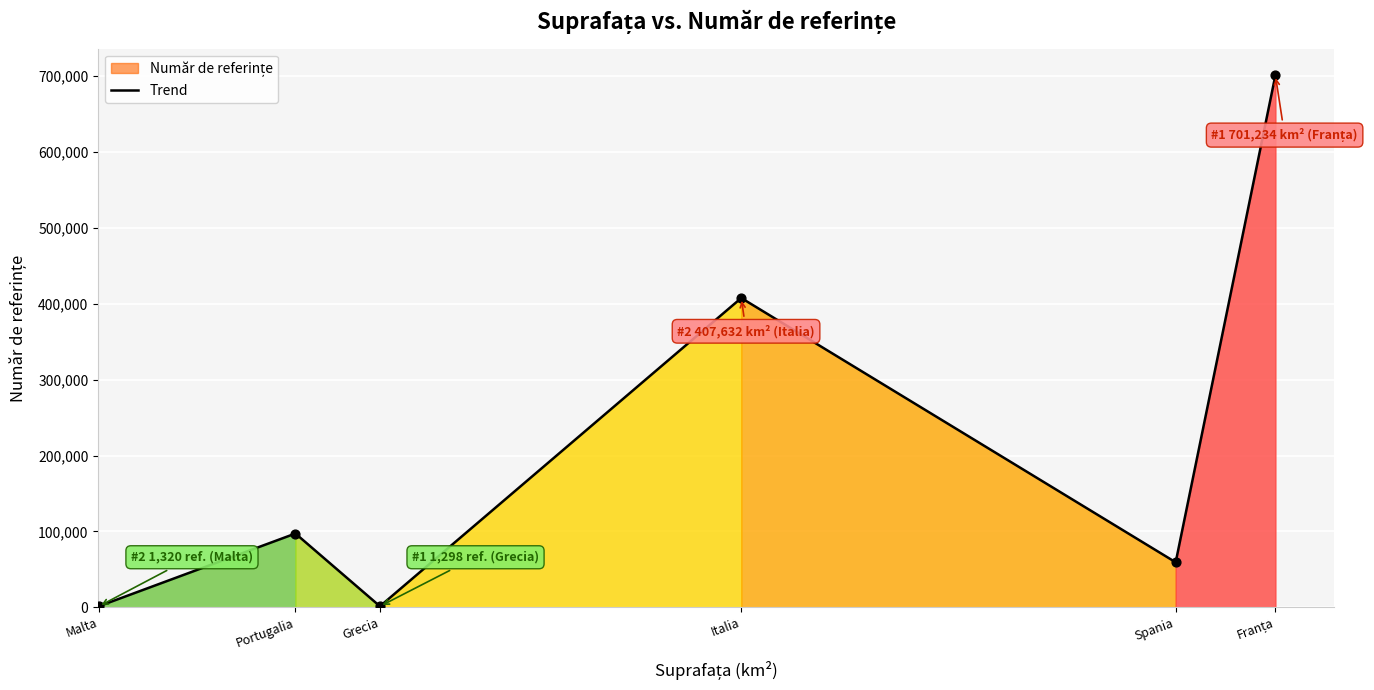

What is the ratio of the value at Italia to the value at Portugalia?

4.2